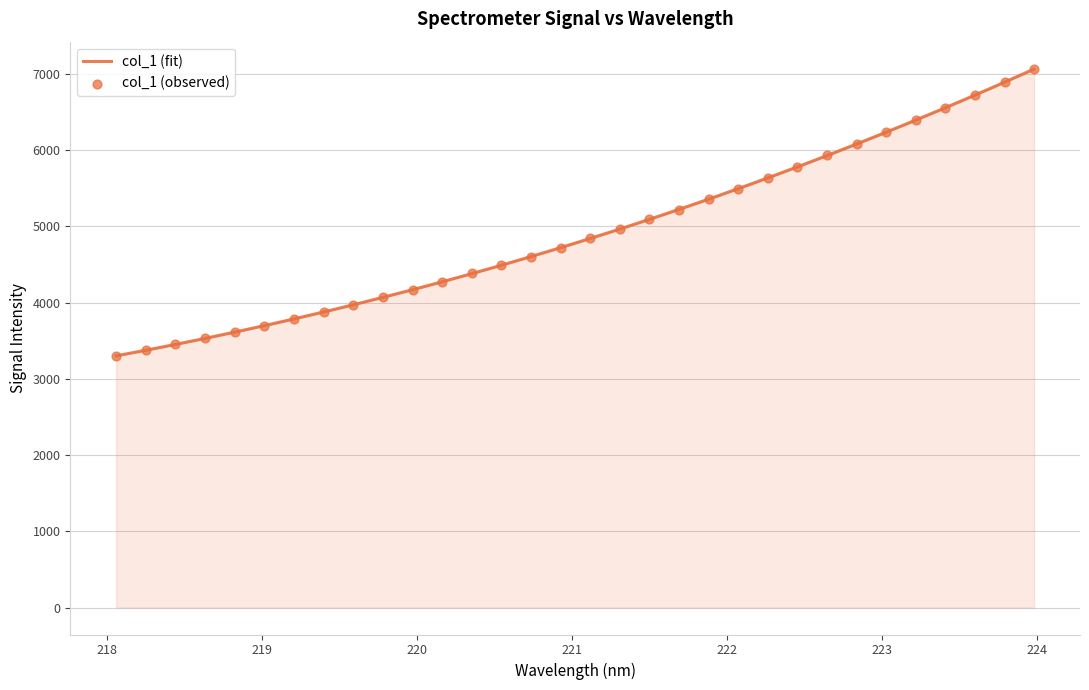

What is the ratio of the value at 219.3979 to the value at 220.3533?

0.9